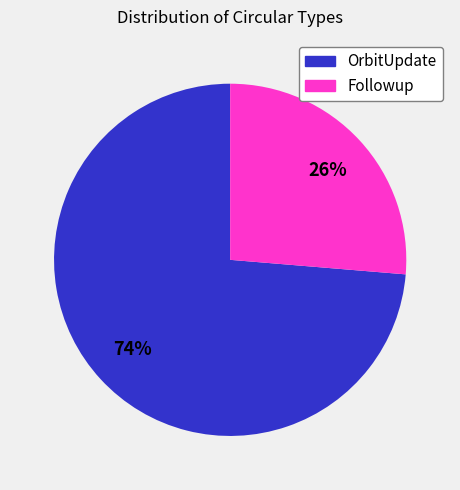

To the nearest percent, what is the average slice percentage?

50%